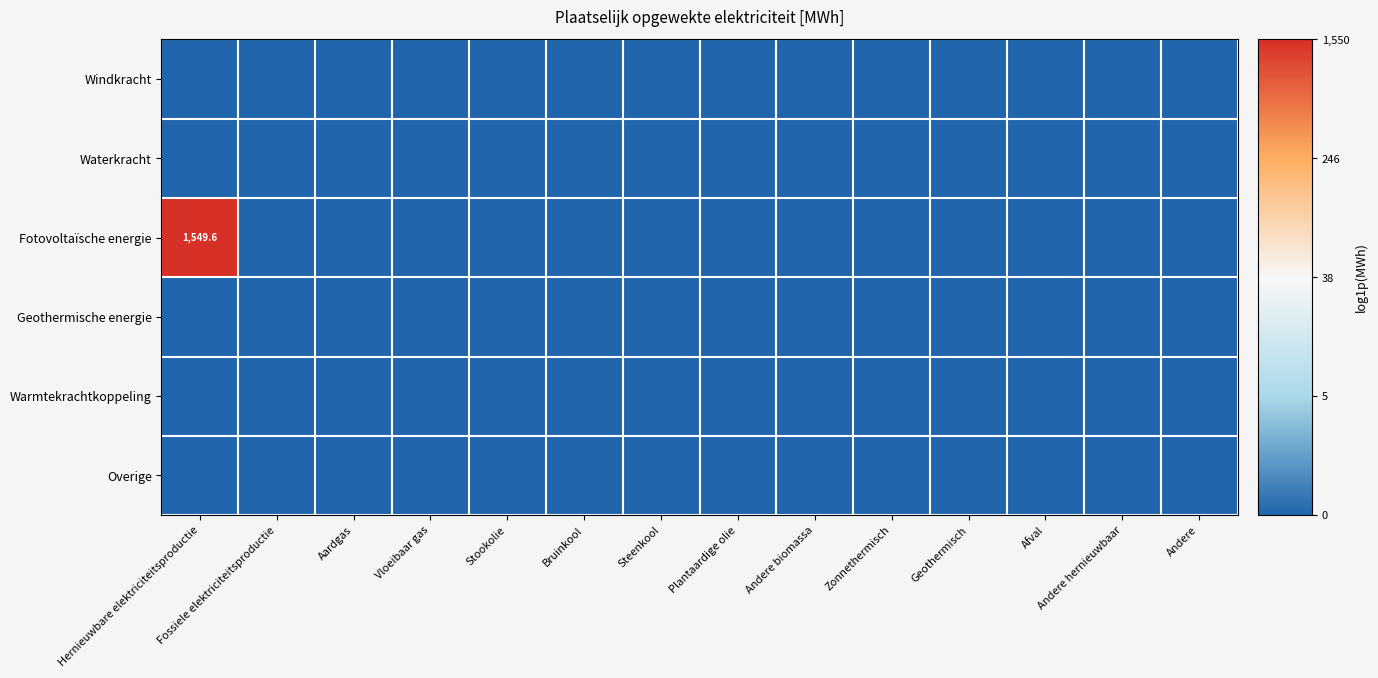

True or false: Fotovoltaïsche energie has a value of 1549.6 at Hernieuwbare elektriciteitsproductie.

True